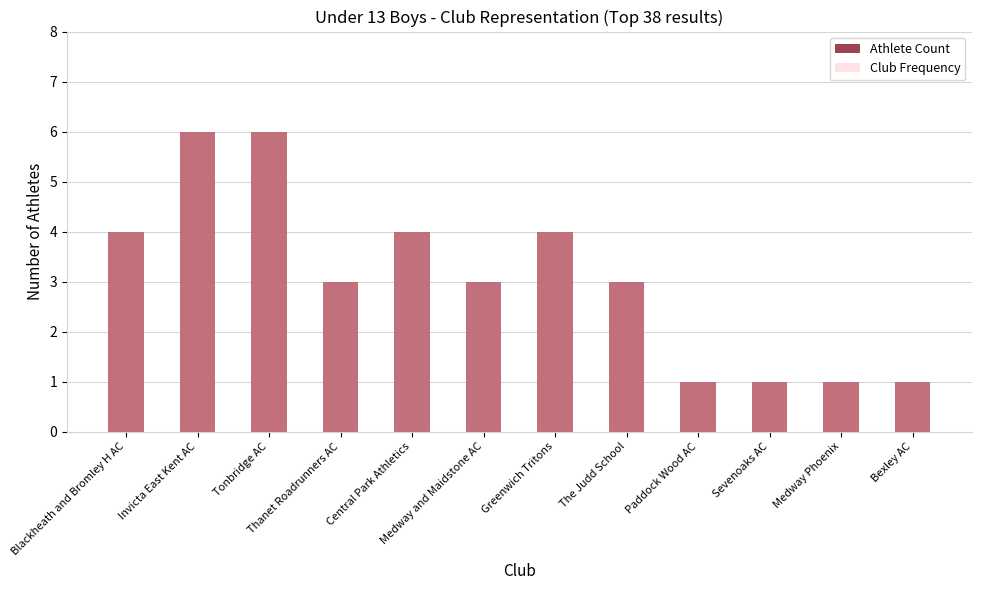

Reading right to left, what are all the values shown in this chart?

Athlete Count: Bexley AC=1	Medway Phoenix=1	Sevenoaks AC=1	Paddock Wood AC=1	The Judd School=3	Greenwich Tritons=4	Medway and Maidstone AC=3	Central Park Athletics=4	Thanet Roadrunners AC=3	Tonbridge AC=6	Invicta East Kent AC=6	Blackheath and Bromley H AC=4
Club Frequency: Bexley AC=1	Medway Phoenix=1	Sevenoaks AC=1	Paddock Wood AC=1	The Judd School=3	Greenwich Tritons=4	Medway and Maidstone AC=3	Central Park Athletics=4	Thanet Roadrunners AC=3	Tonbridge AC=6	Invicta East Kent AC=6	Blackheath and Bromley H AC=4